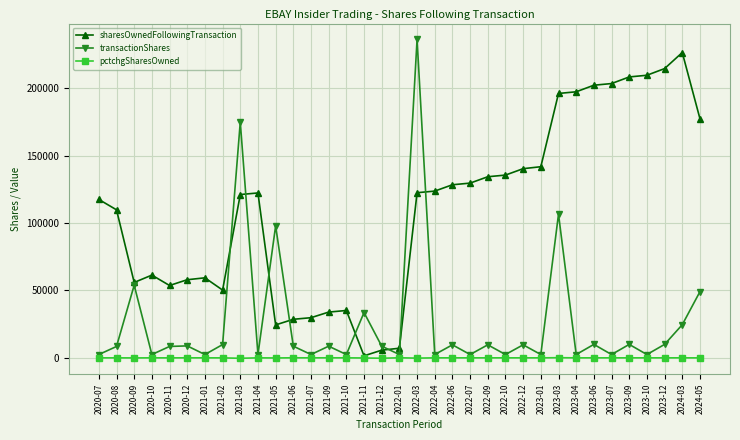

What is the sum of all pctchgSharesOwned values?

-752